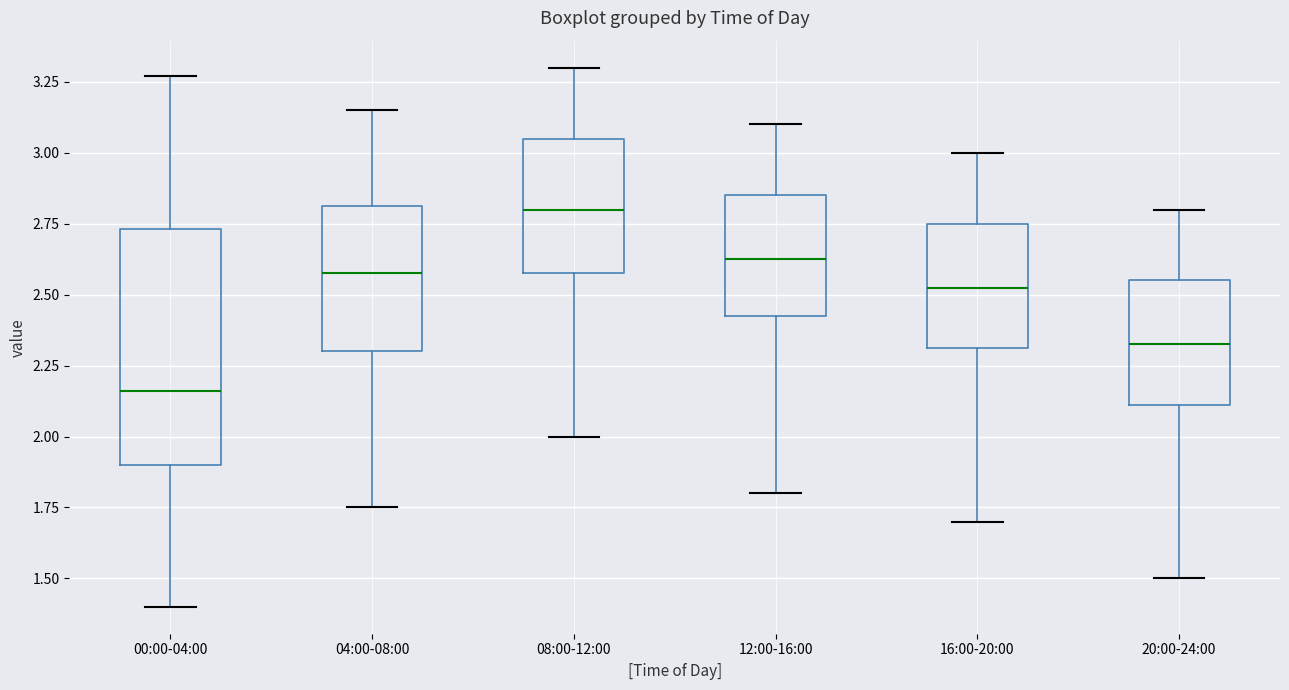

Reading left to right, transcribe this box plot: for each box, give where its median line is, the range the box spans, and where its two whiskers end, as read against the y-axis. The values are not printed on the chart, so give them approximately, as read against the axis.

00:00-04:00: median 2.15, box 1.90 to 2.75, whiskers 1.40 to 3.25
04:00-08:00: median 2.60, box 2.30 to 2.80, whiskers 1.75 to 3.15
08:00-12:00: median 2.80, box 2.60 to 3.05, whiskers 2.00 to 3.30
12:00-16:00: median 2.65, box 2.45 to 2.85, whiskers 1.80 to 3.10
16:00-20:00: median 2.55, box 2.30 to 2.75, whiskers 1.70 to 3.00
20:00-24:00: median 2.35, box 2.10 to 2.55, whiskers 1.50 to 2.80